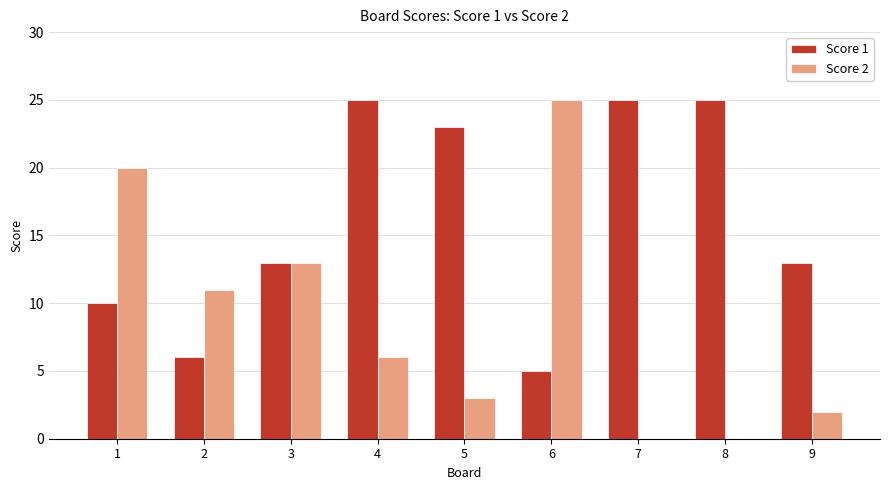

Reading left to right, extract all data points from this chart.

Score 1: 1=10	2=6	3=13	4=25	5=23	6=5	7=25	8=25	9=13
Score 2: 1=20	2=11	3=13	4=6	5=3	6=25	7=0	8=0	9=2